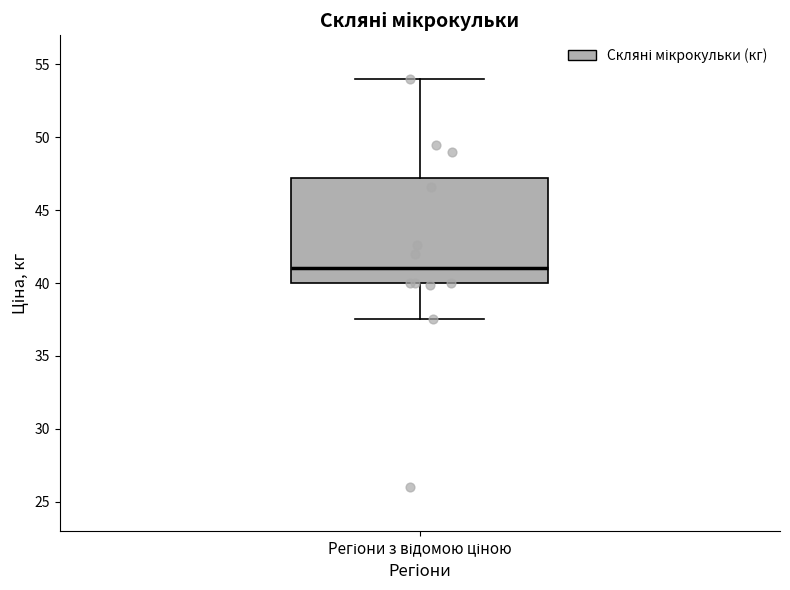

Transcribe this box plot: give where the median line is, the range the box spans, and where the two whiskers end, as read against the y-axis. The values are not printed on the chart, so give them approximately, as read against the axis.

median 41.0, box 40.0 to 47.0, whiskers 37.5 to 54.0